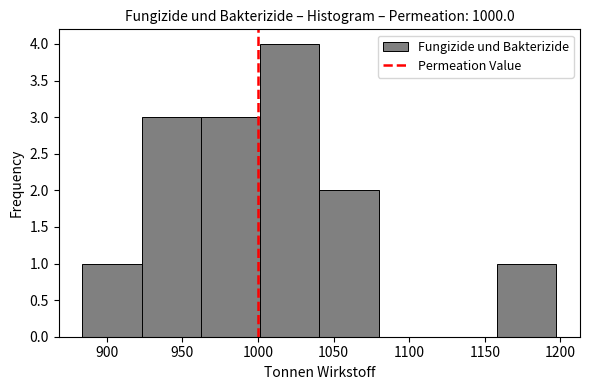

Which range on the x-axis has the tallest bar?

1000 to 1040